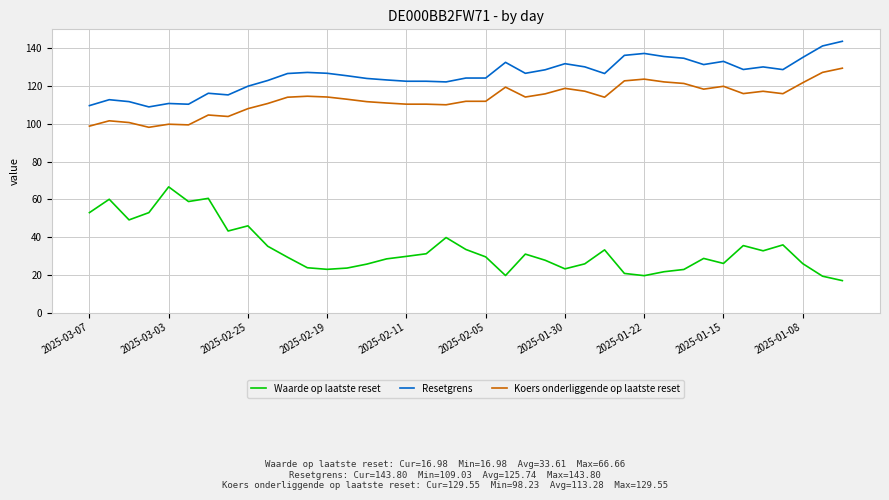

How many lines are shown in the chart?

3